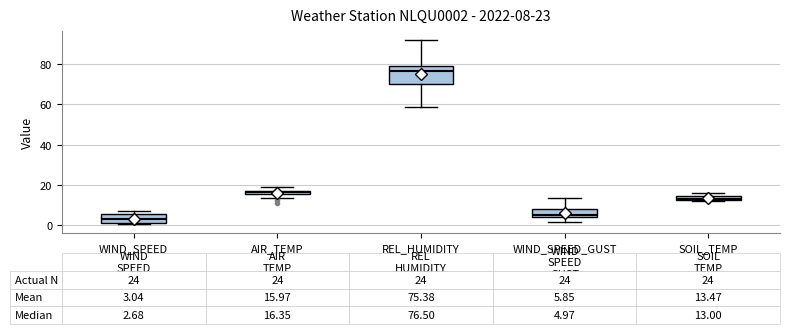

Which box's median line is the highest?

REL_HUMIDITY